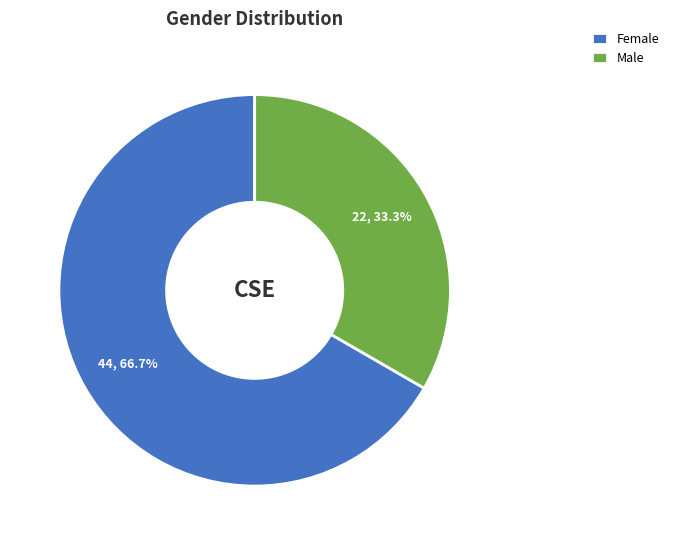

To the nearest percent, what portion does Female represent?

67%